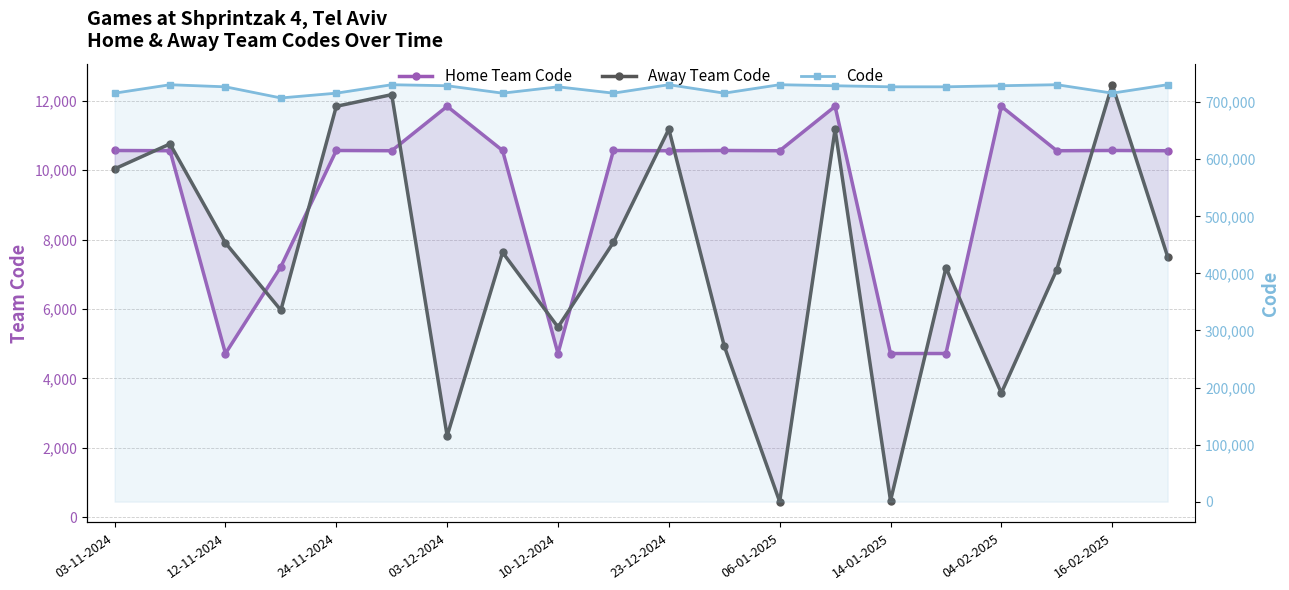

Is the value of Home Team Code at 23-12-2024 greater than the value of Code at 03-12-2024?

No